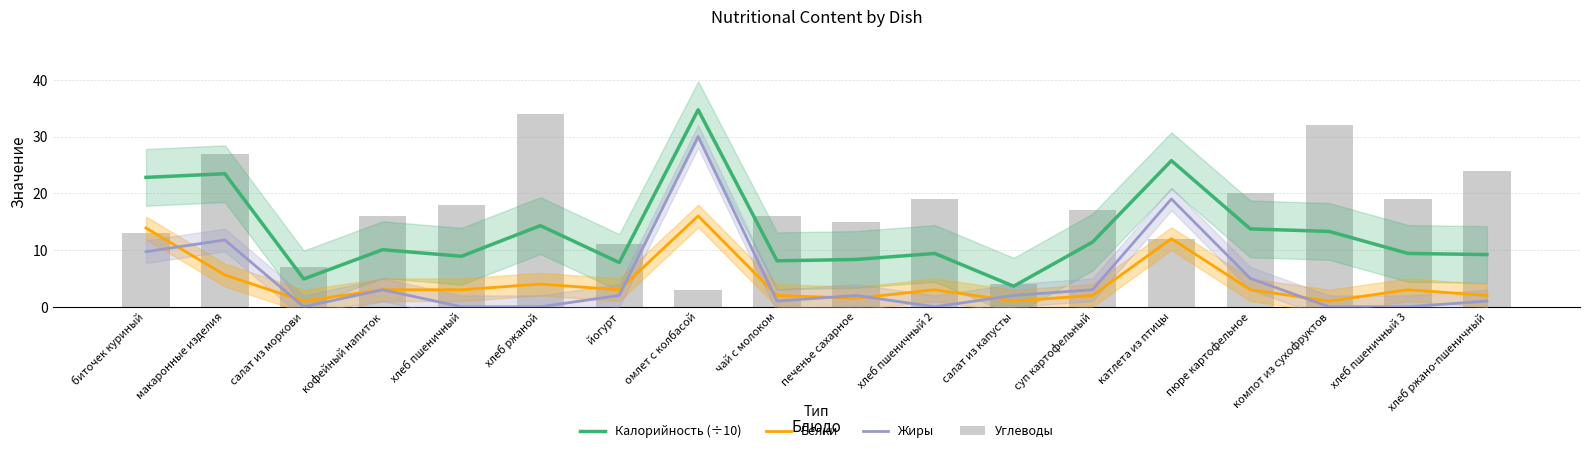

What value does the Калорийность (÷10) series have at хлеб пшеничный 3?

9.4